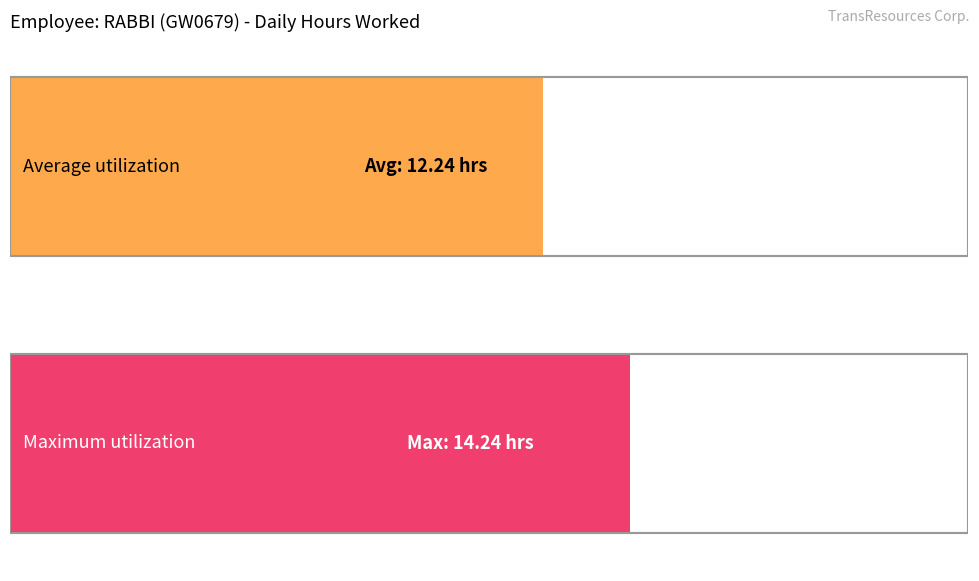

True or false: the data shows 16.6 at 12-Sun.

False